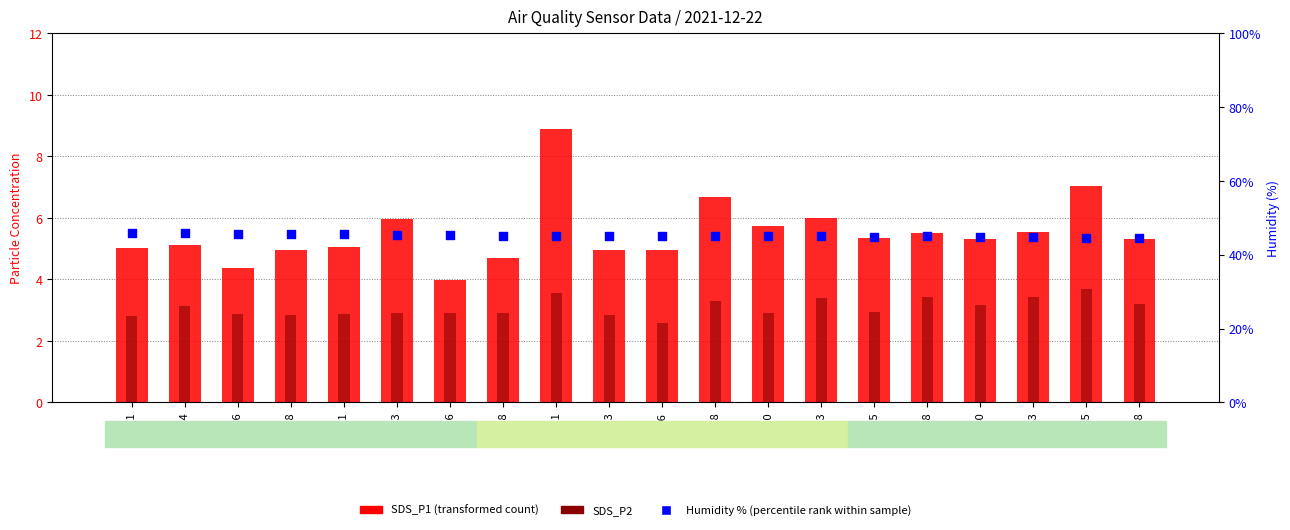

At how many categories does at least one series exceed 24?

20